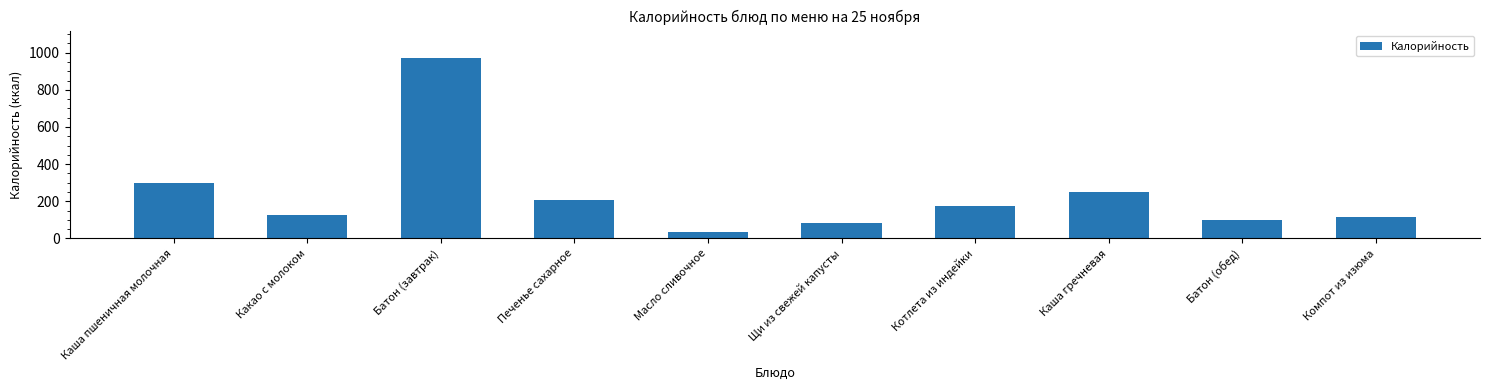

Where is the data nearest to the value 503?

Каша пшеничная молочная